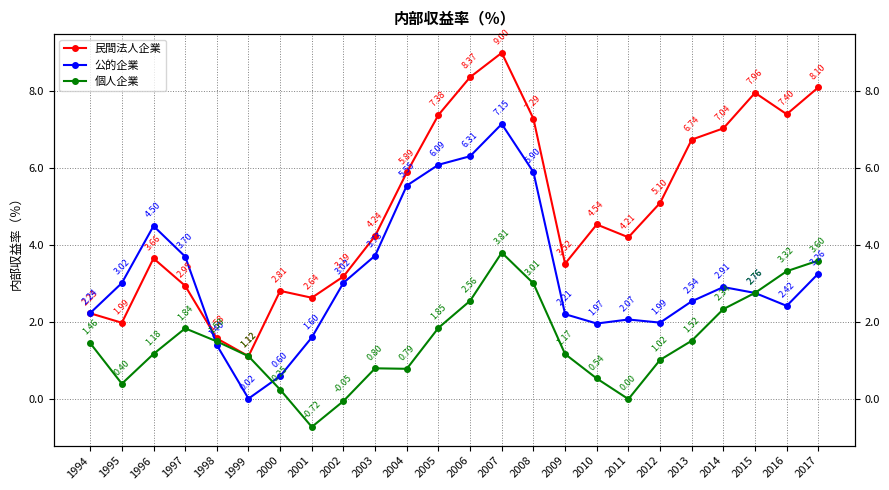

What is the total value across all series at 2004?

12.2